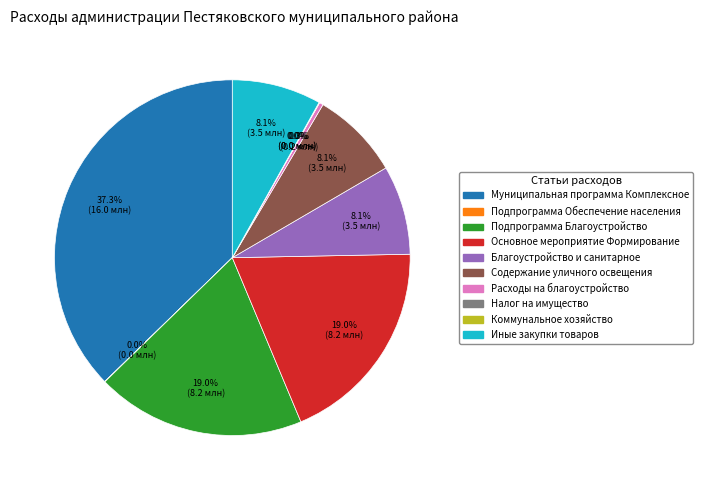

What portion of the pie excludes Основное мероприятие Формирование?

81.0%